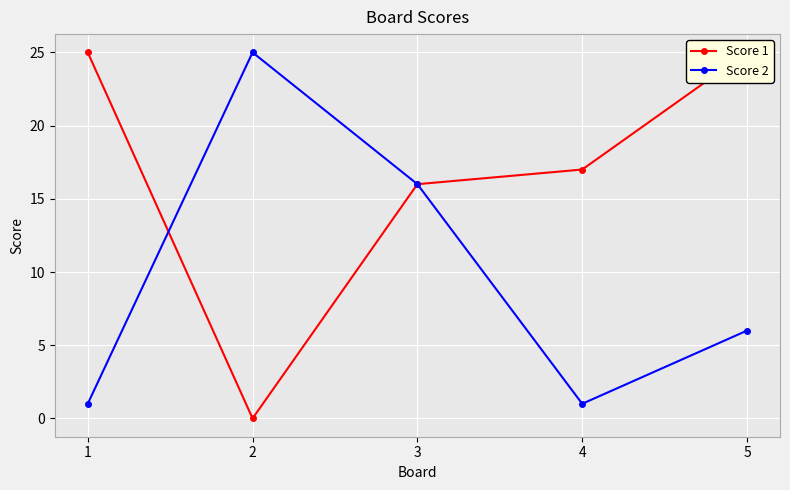

At which category does the chart reach its minimum across all series?

2